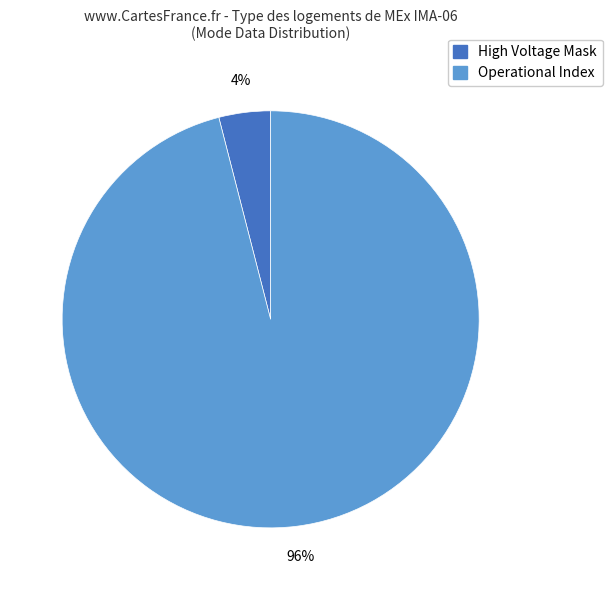

Is there a majority slice in this chart?

Yes